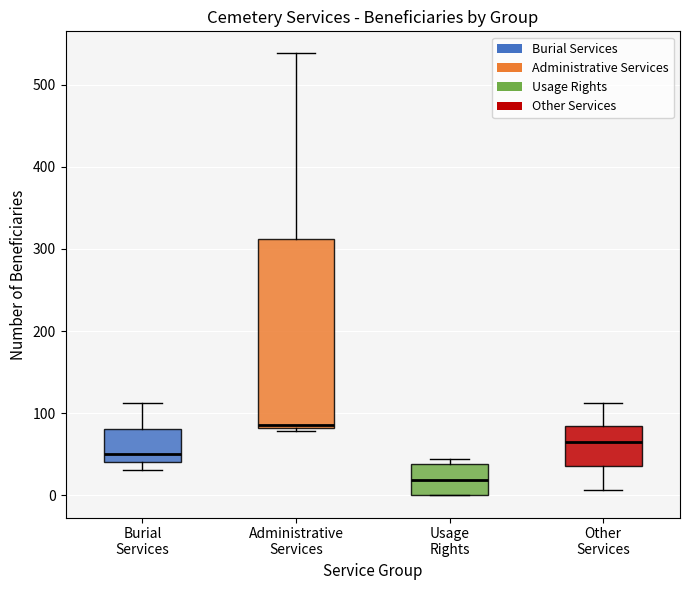

Comparing the boxes themselves (not the whiskers), which one is the tallest?

Administrative Services